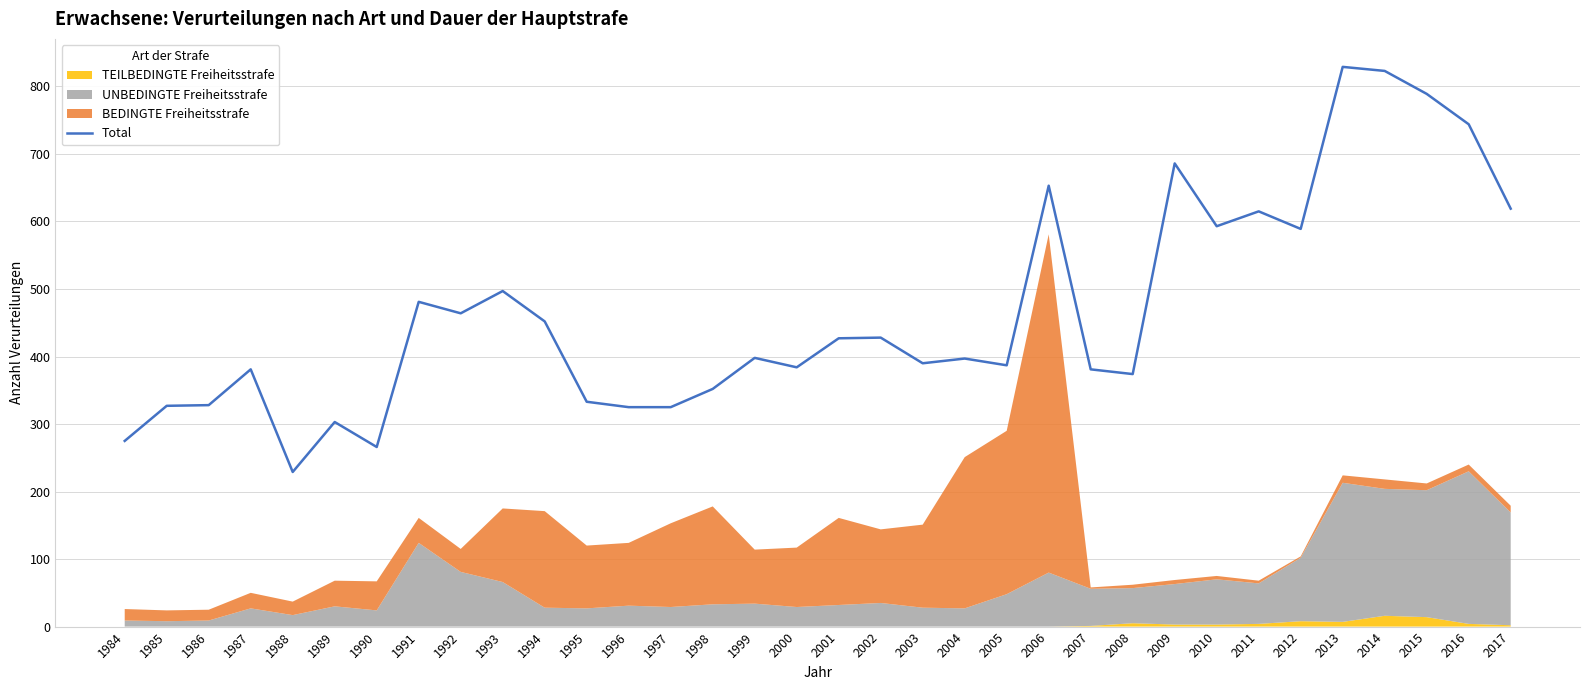

At which category does the chart reach its minimum across all series?

1988